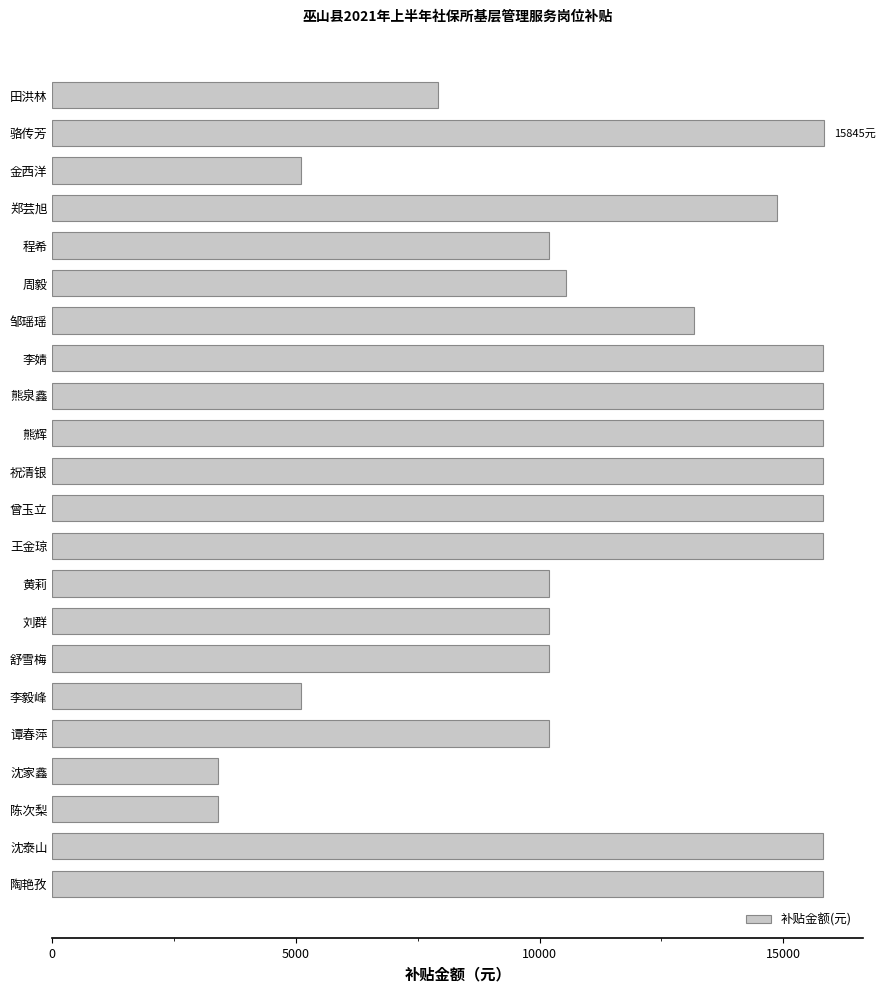

What is the label of the 11th bar from the bottom?

曾玉立